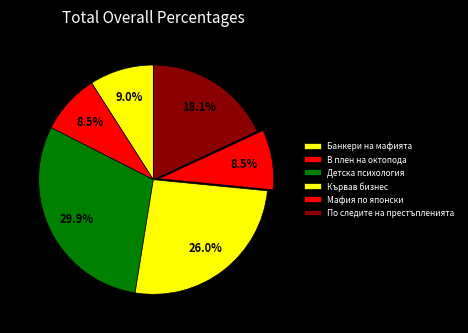

How many slices are in this pie chart?

6